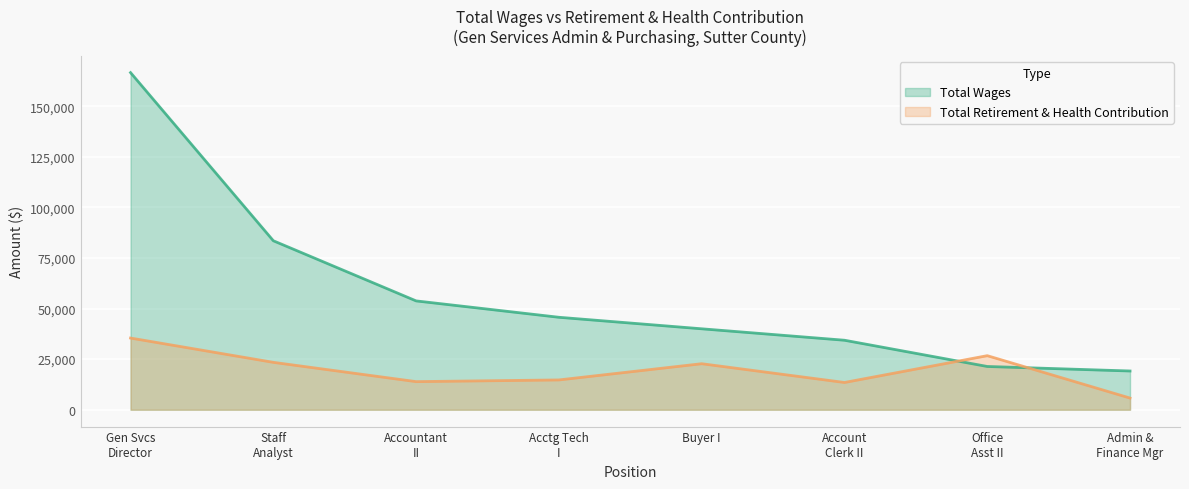

Which label corresponds to the smallest value in the chart?

Admin &
Finance Mgr